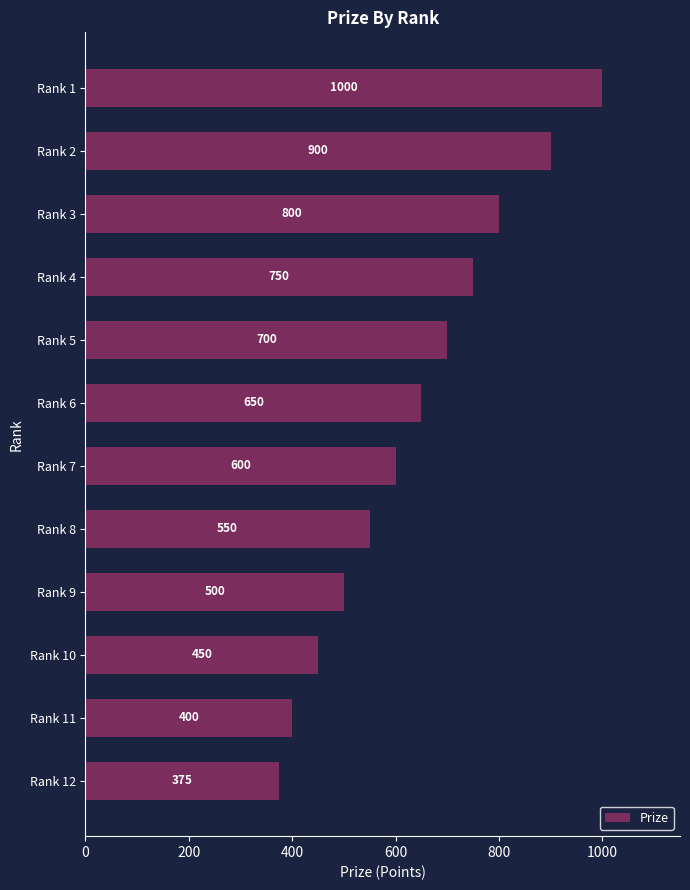

What is the difference between the maximum and minimum values?

625